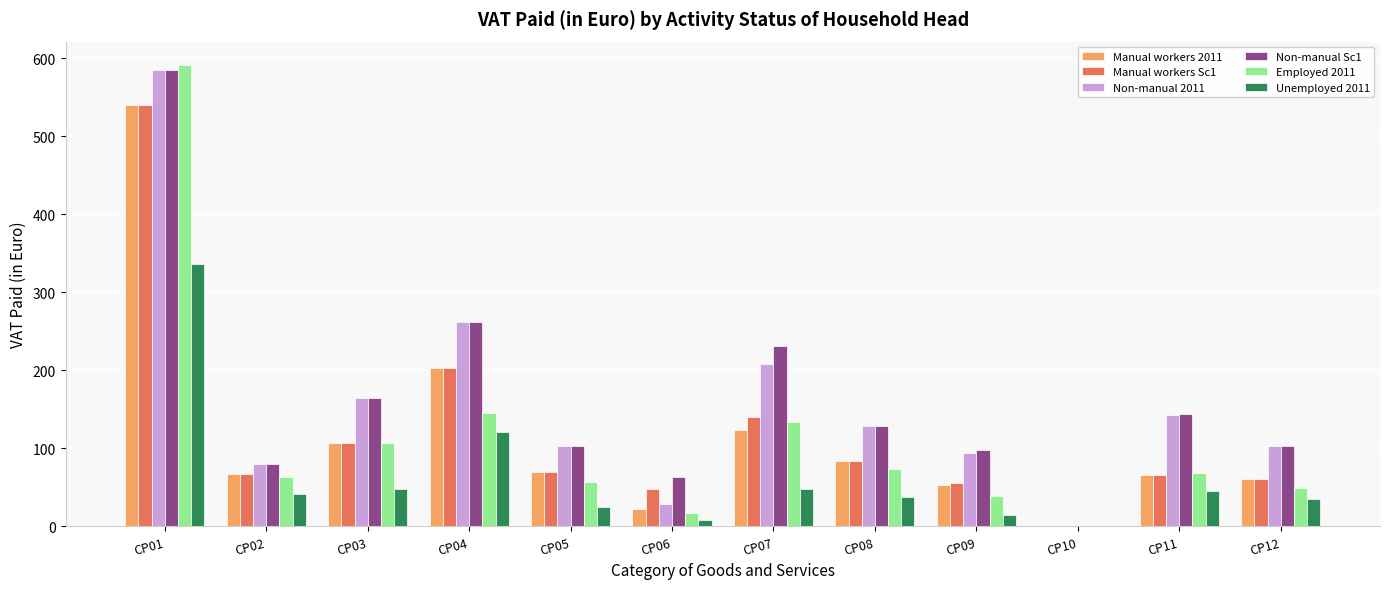

Which label corresponds to the largest value in the chart?

CP01